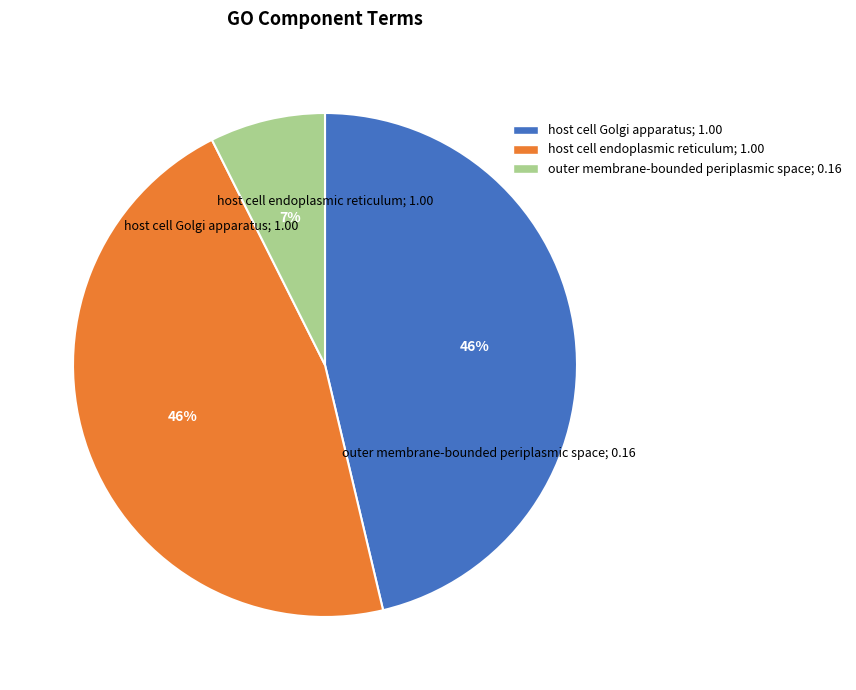

To the nearest percent, what is the average slice percentage?

33%